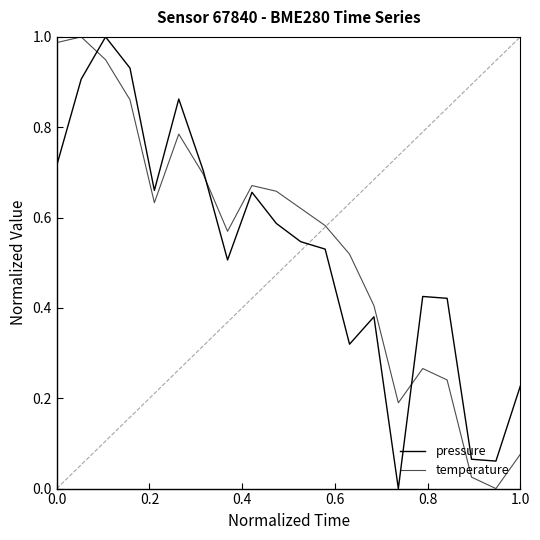

Is this an area chart (filled region under the line)?

No